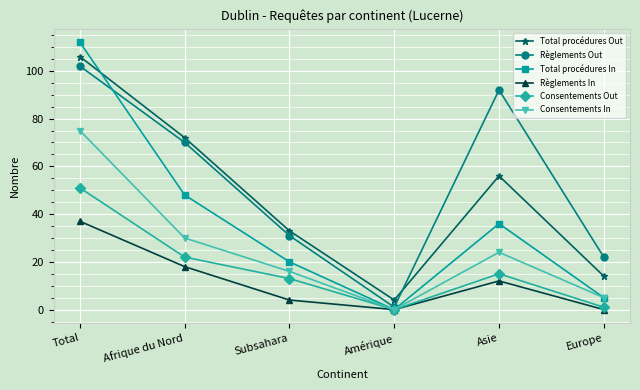

What is the sum of all Consentements Out values?

102